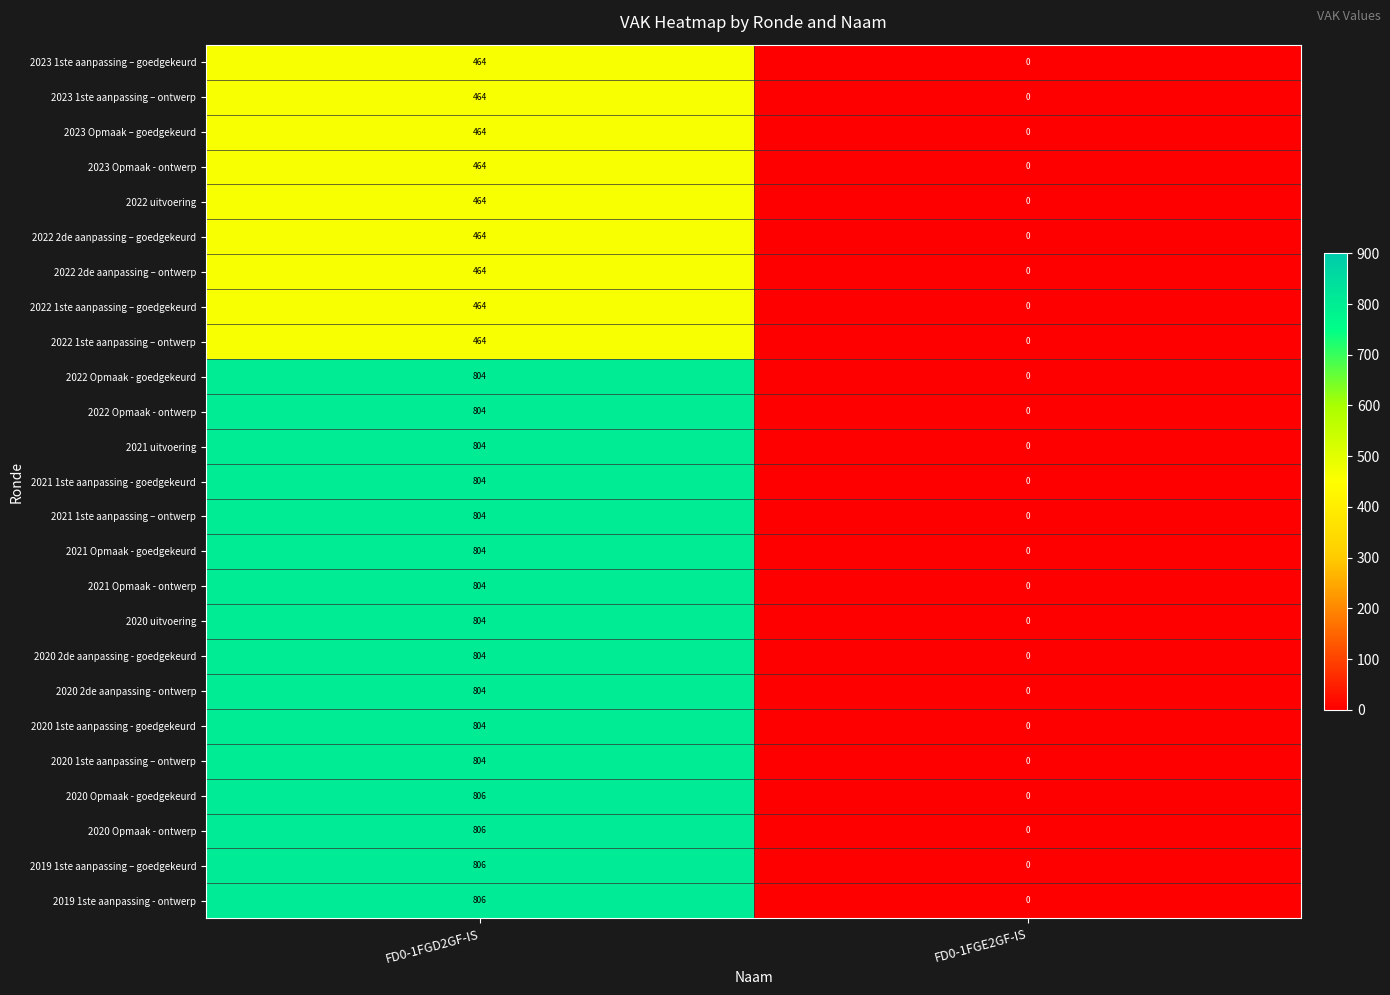

What is the total value across all series at FD0-1FGD2GF-IS?

17048